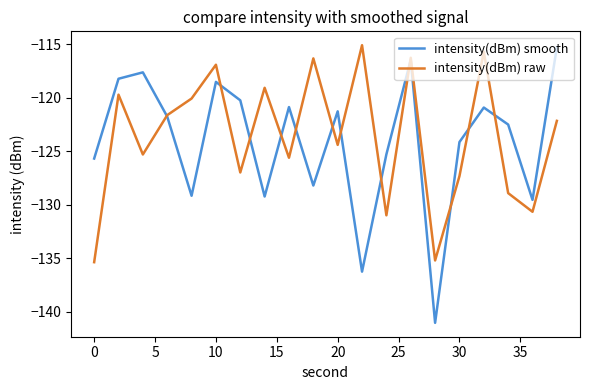

What is the highest value of the intensity(dBm) raw series?

-115.1